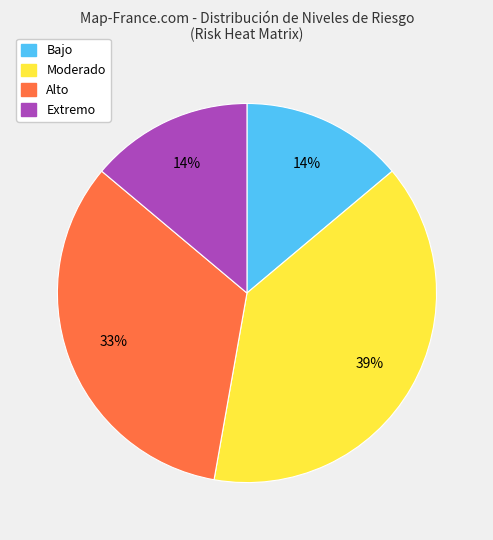

How many slices are in this pie chart?

4